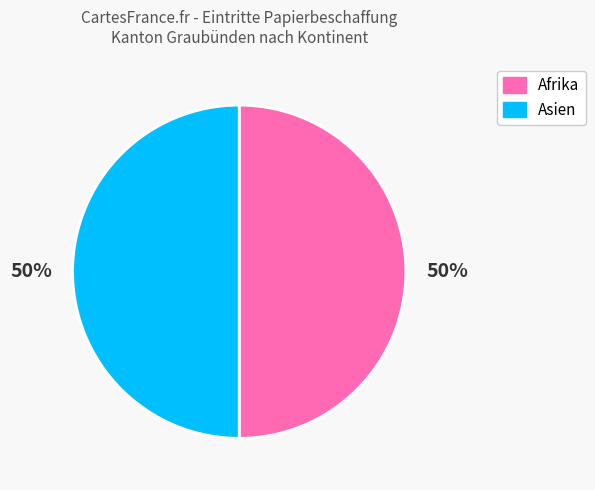

To the nearest percent, what is the average slice percentage?

50%